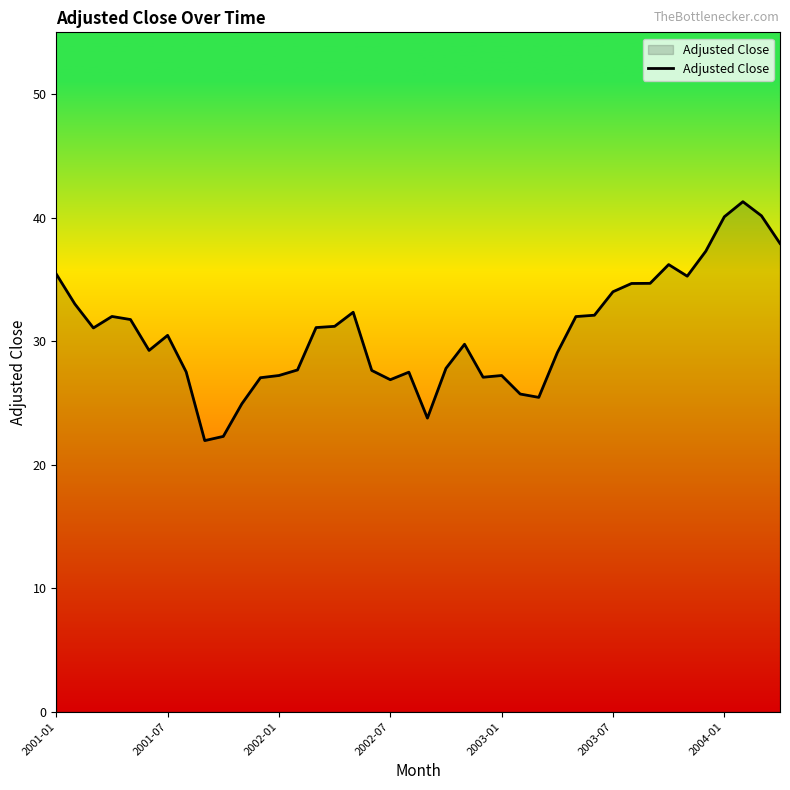

What is the greatest value displayed?

41.3